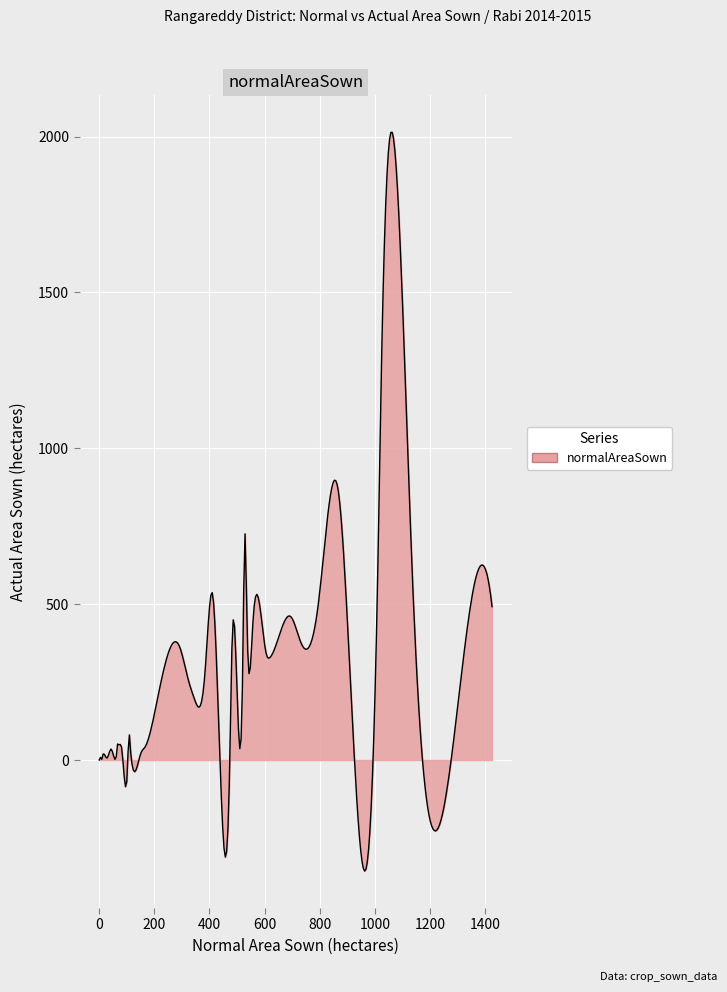

What is the difference between the maximum and minimum values?

2370.2